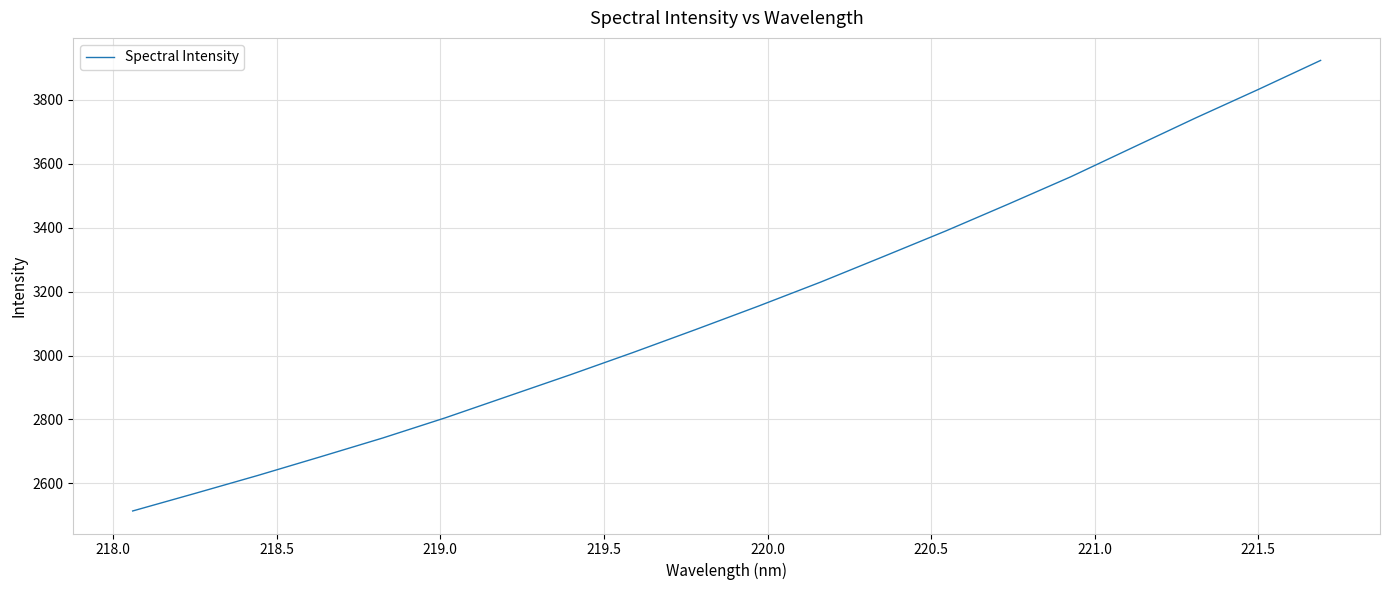

What is the difference between the maximum and minimum values?

1408.8